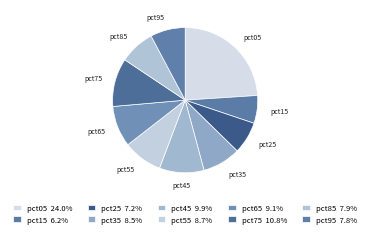

Between pct05 and pct45, which is larger?

pct05